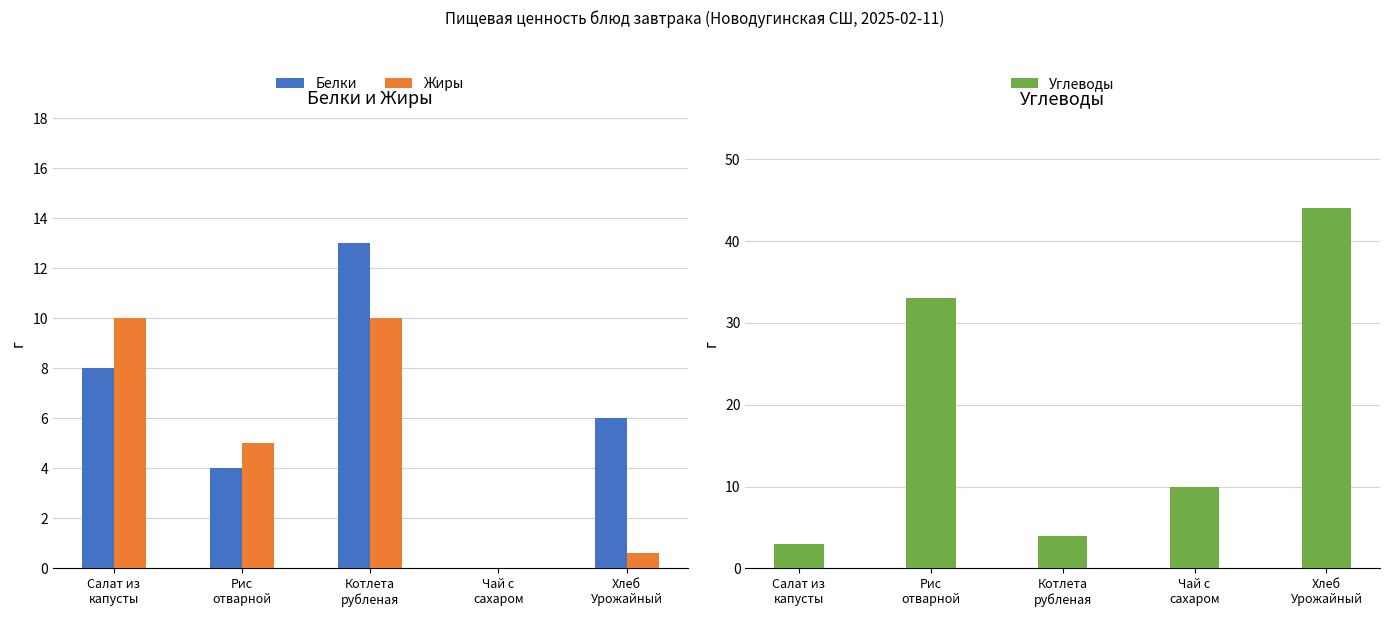

What is the label of the 4th bar from the left?

Чай с
сахаром